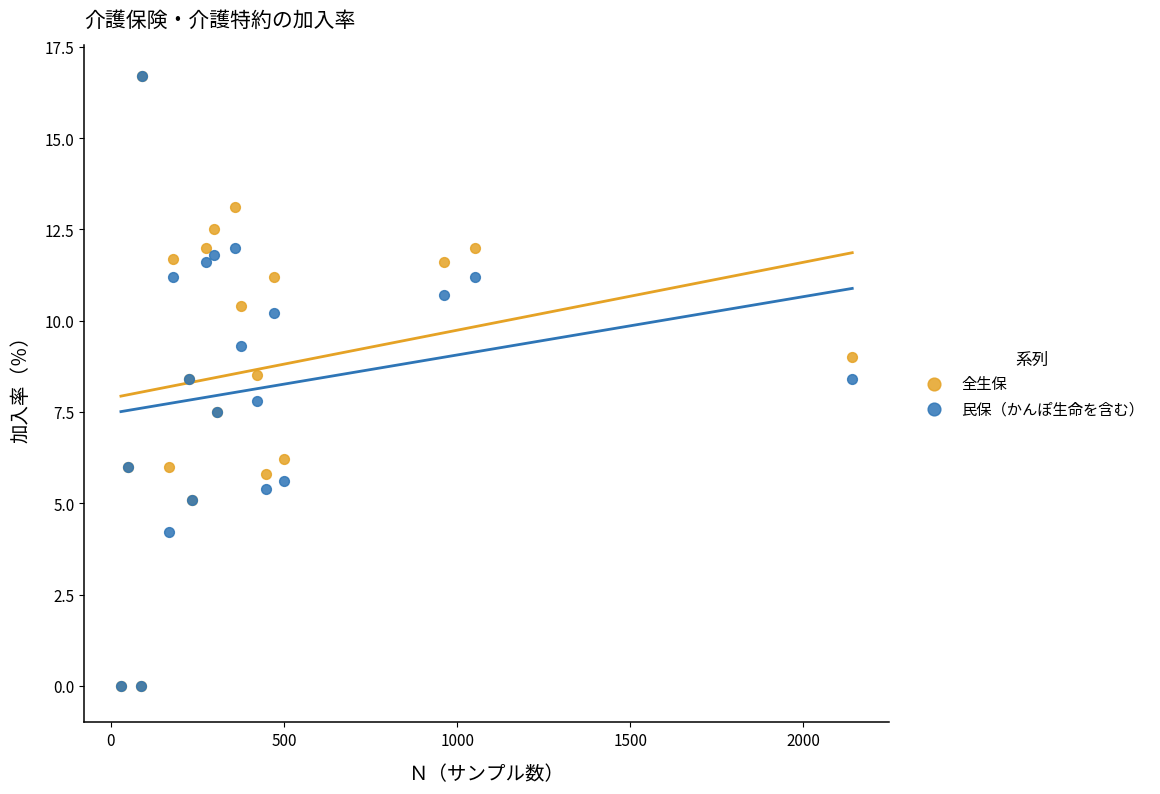

Across all series, what Y value is closest to 8?

7.8